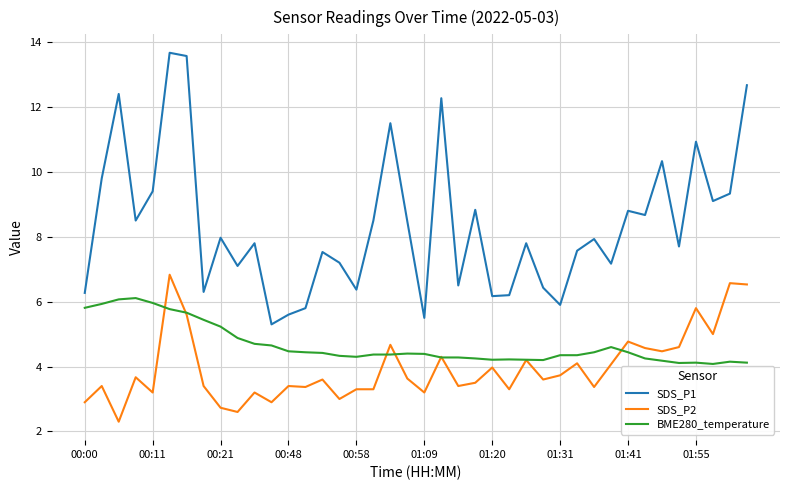

True or false: BME280_temperature and SDS_P1 intersect in this chart.

False